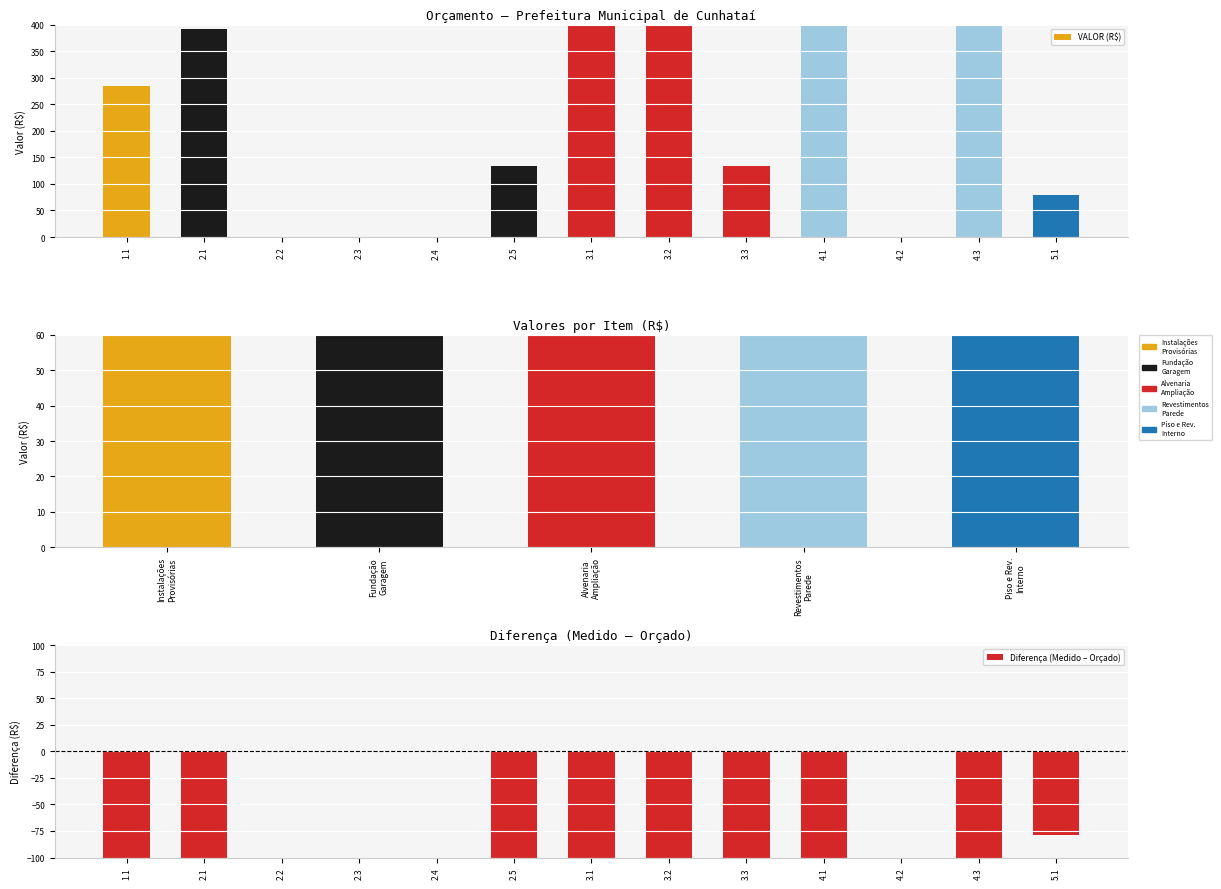

The value of VALOR (R$) at 2.2 is 0.0. True or false?

True